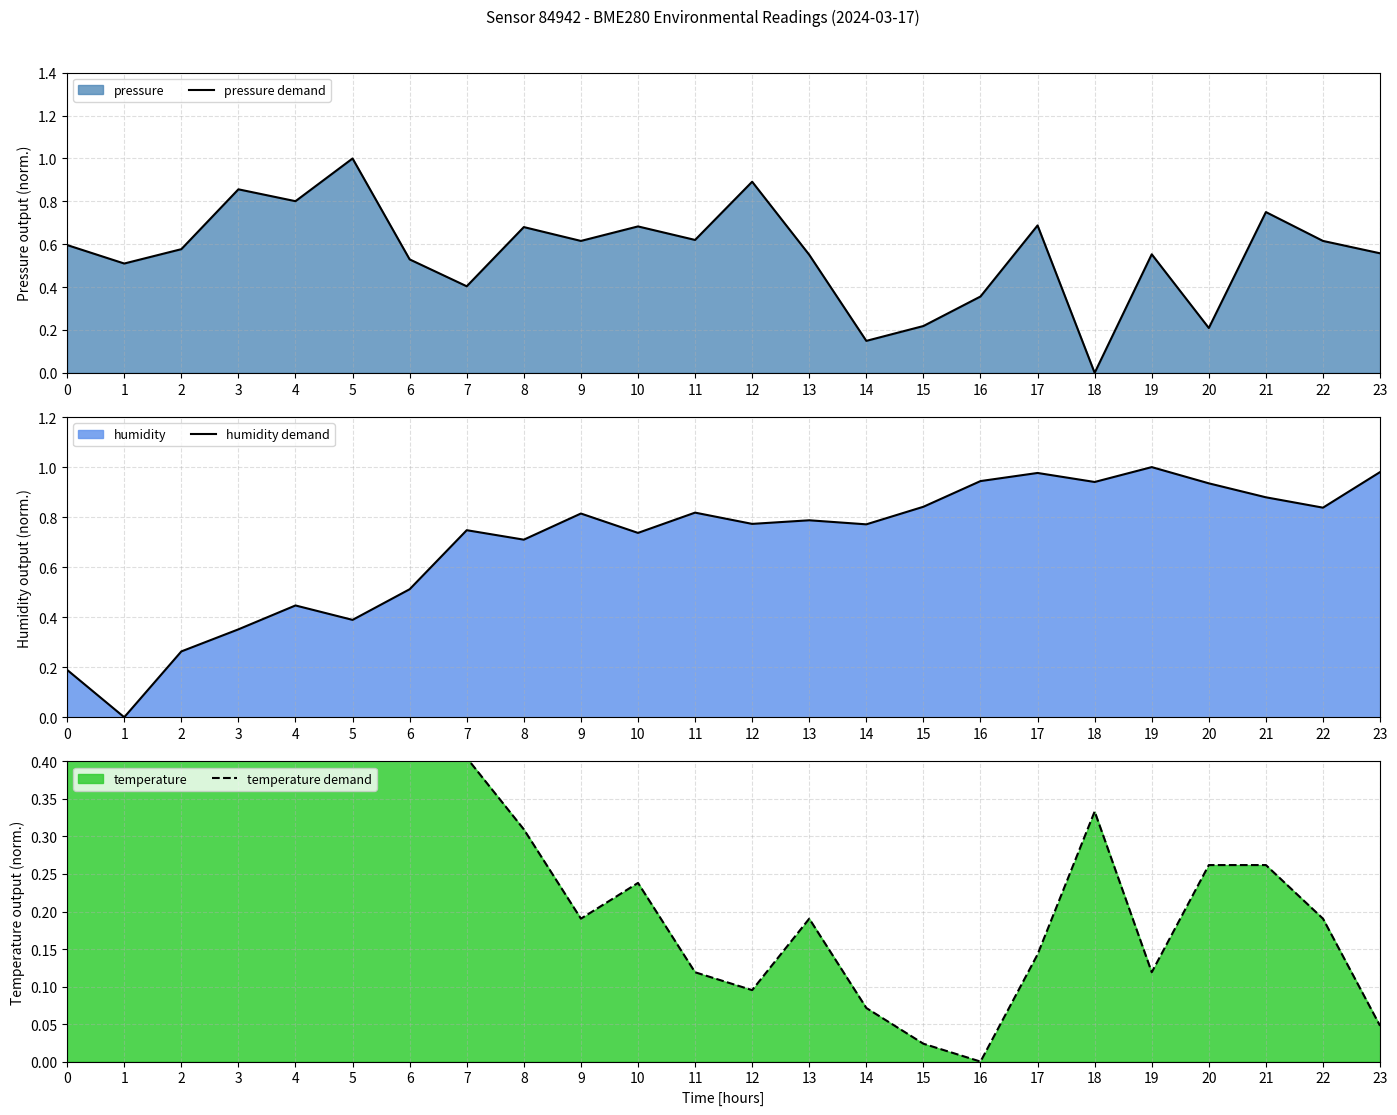

How many lines are shown in the chart?

3